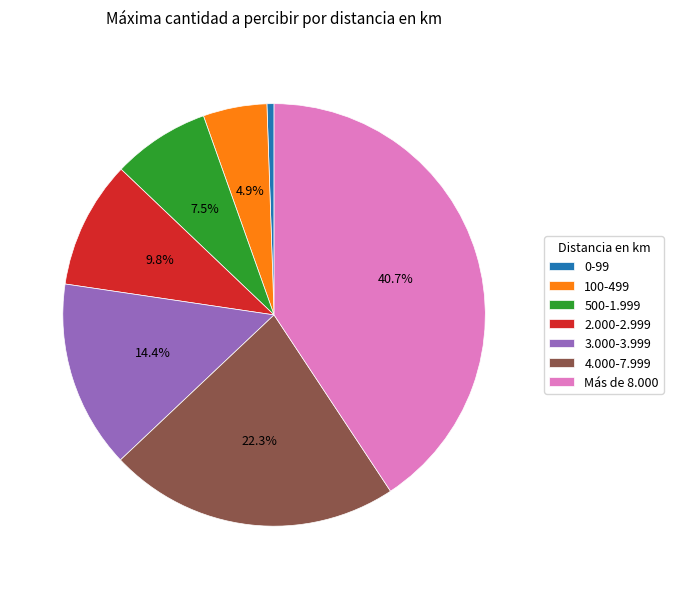

Does 0-99 account for over 50% of the chart?

No